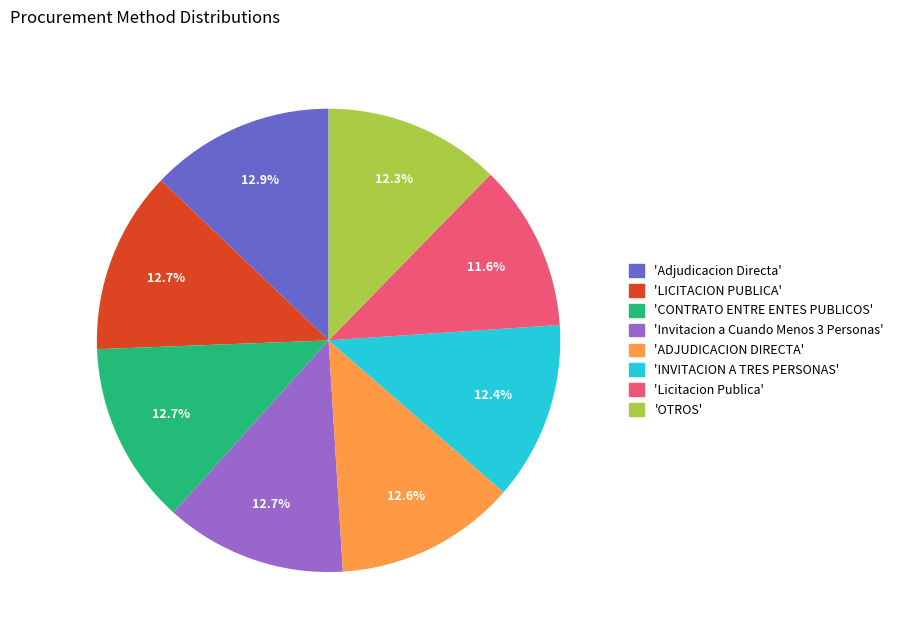

How much of the chart is everything except 'Invitacion a Cuando Menos 3 Personas'?

87.3%